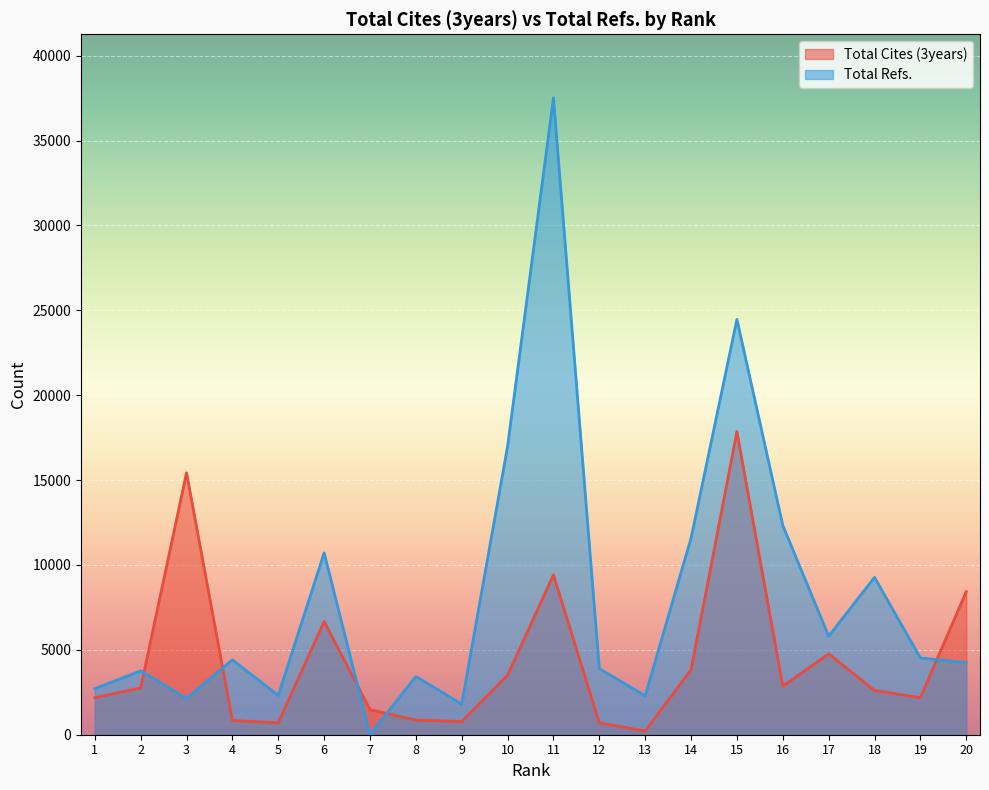

What is the value of the Total Refs. point at the 10th from the left?

16992